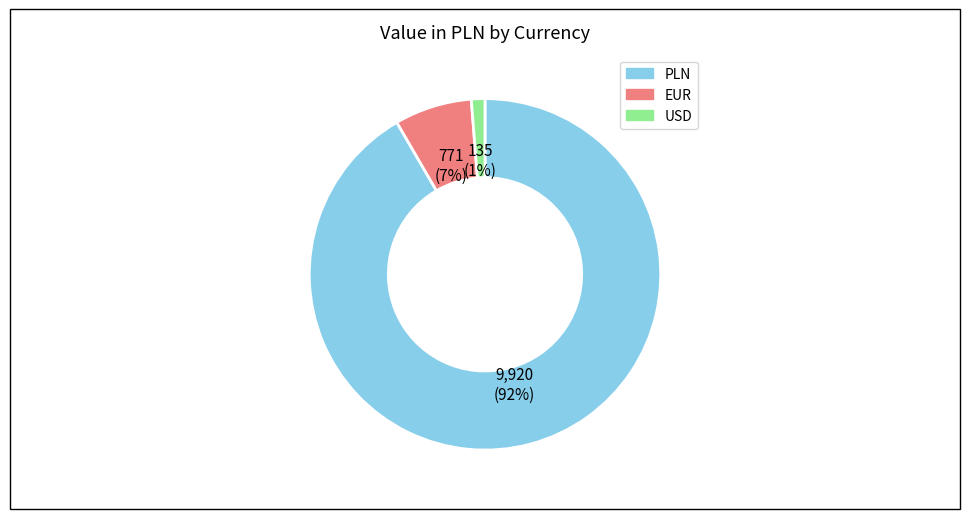

How many slices are in this pie chart?

3